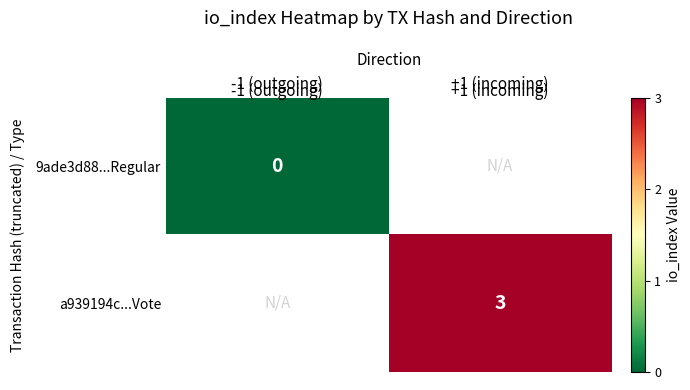

What is the maximum value shown in the chart?

3.0